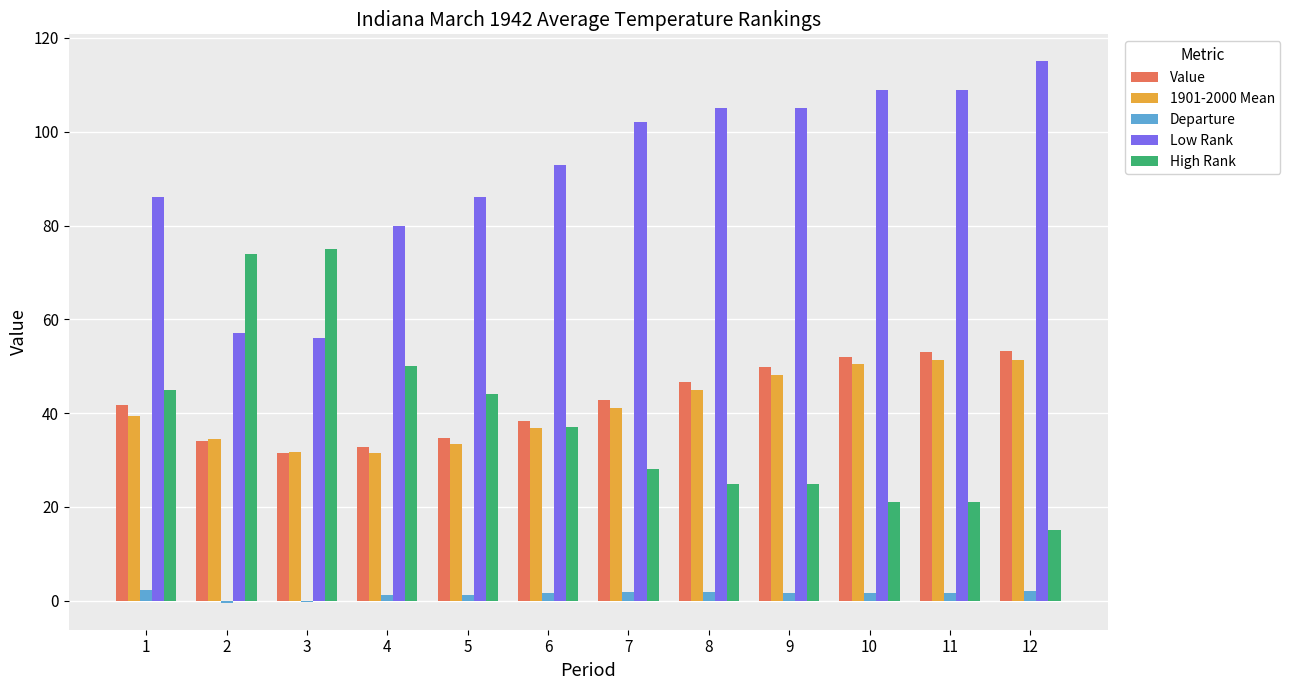

Is it true that Low Rank equals 184.7 at 11?

False